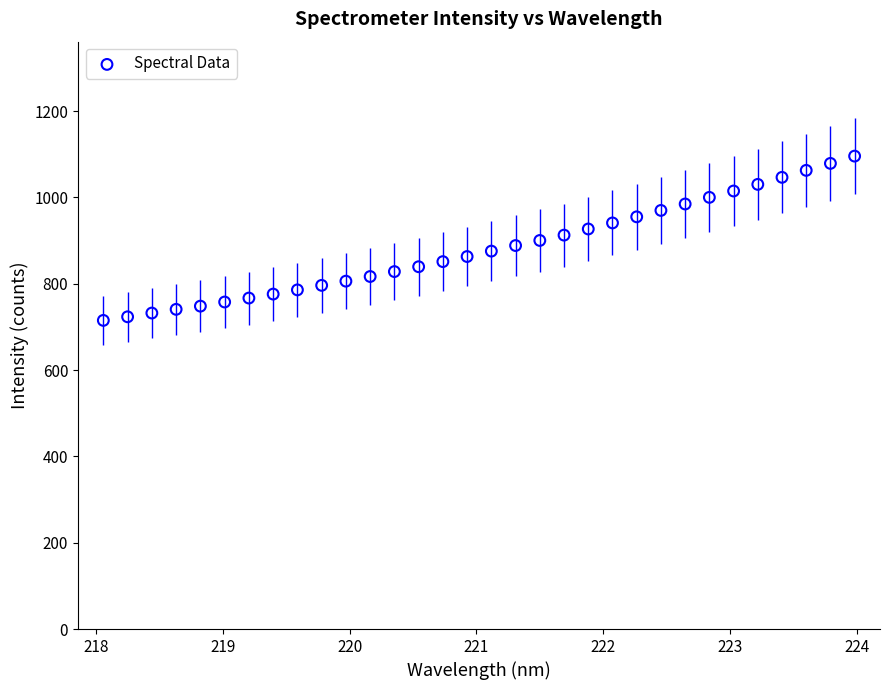

What is the range of X values (max minus min)?

5.9